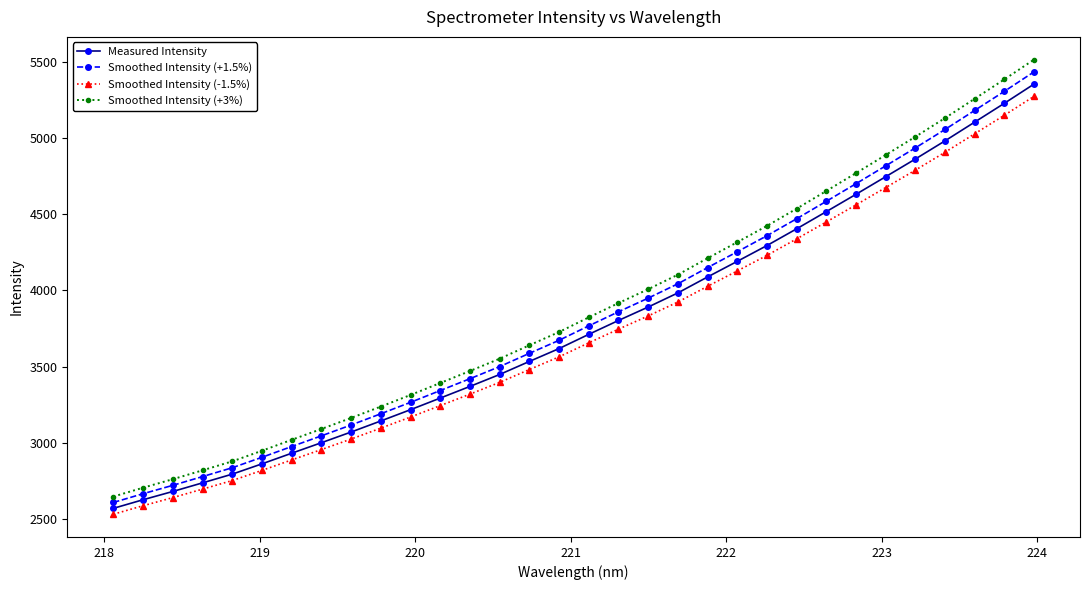

True or false: Smoothed Intensity (-1.5%) and Smoothed Intensity (+3%) cross at least once.

False